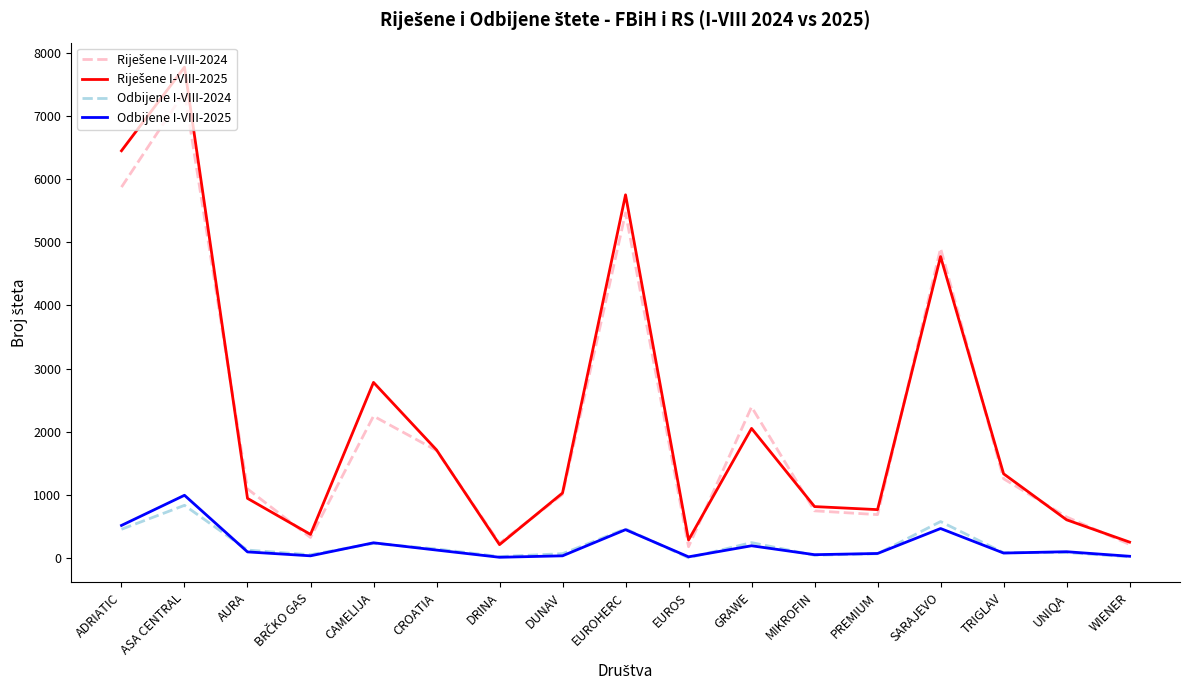

The value of Odbijene I-VIII-2025 at ADRIATIC is 261. True or false?

False